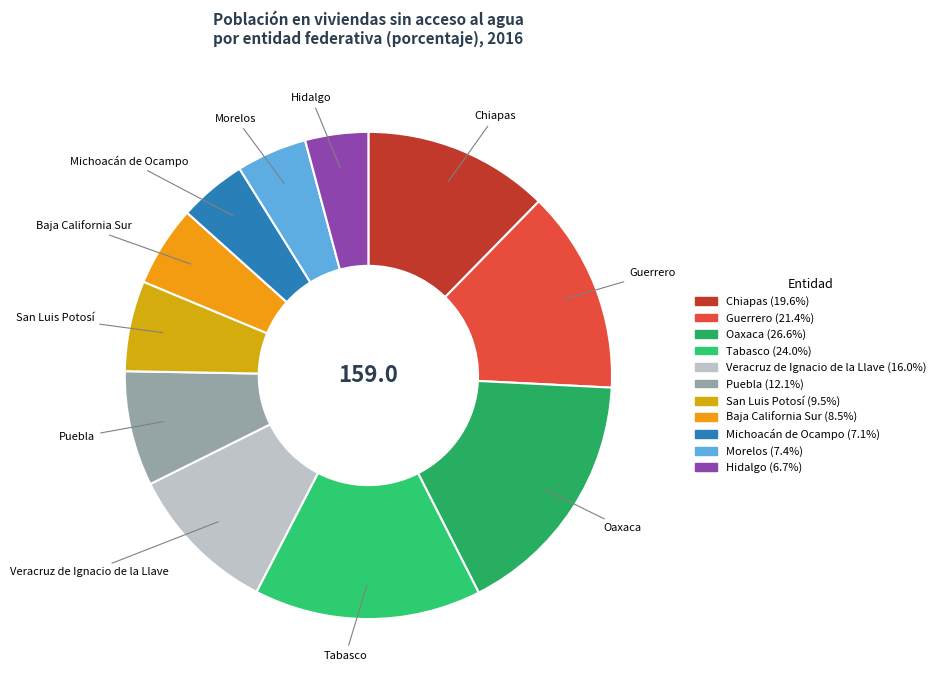

Is the sum of Tabasco and Guerrero greater than half?

No